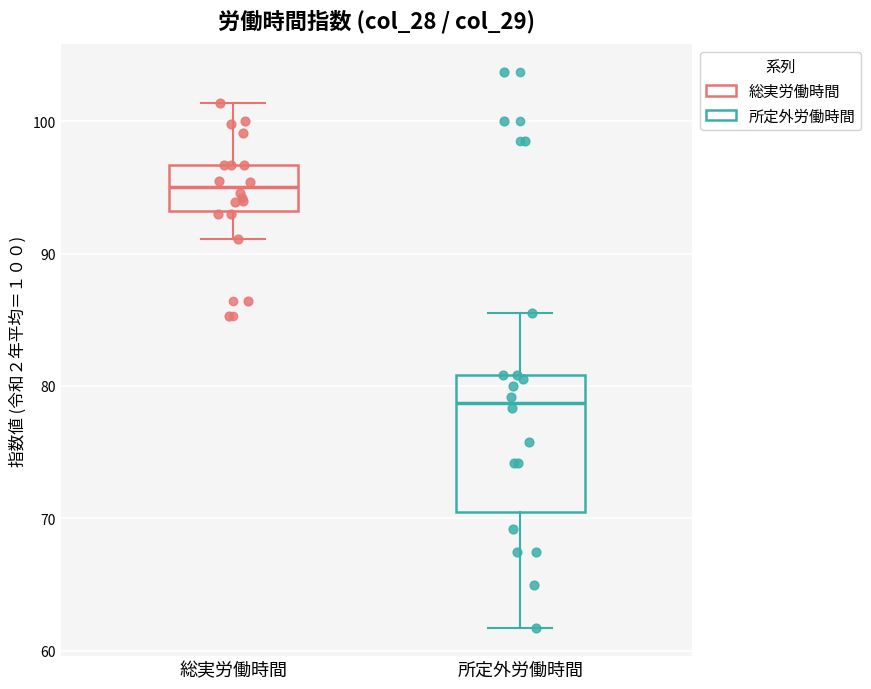

Which box has the highest median line?

総実労働時間